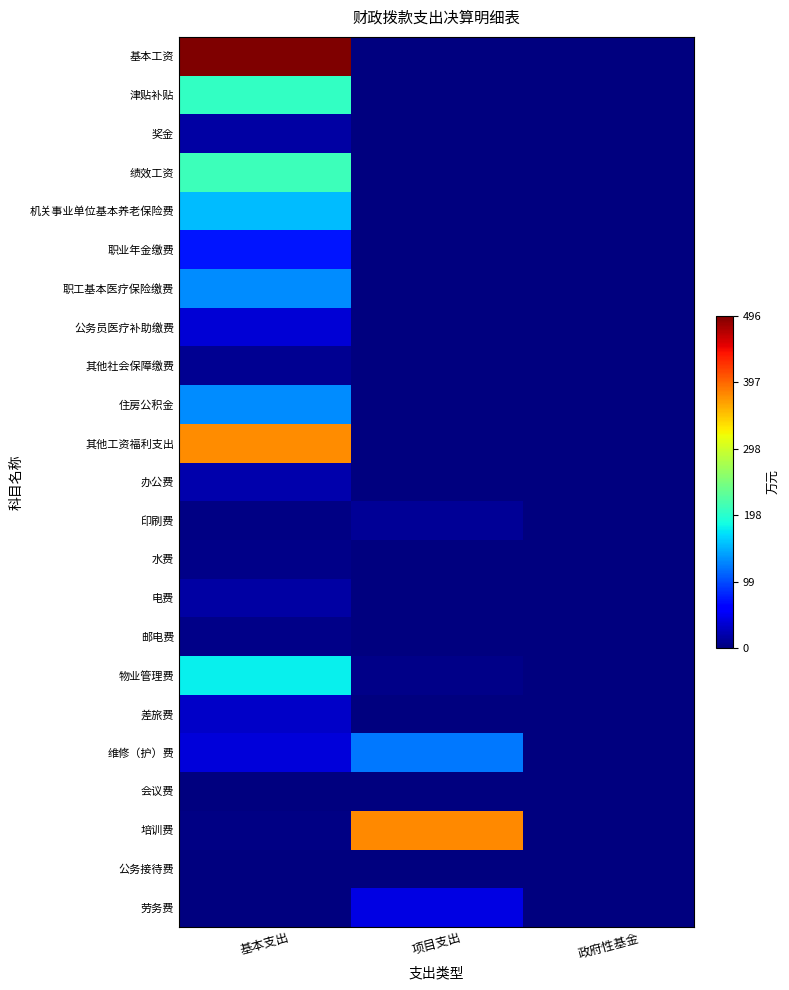

What is the total value across all series at 项目支出?

560.9